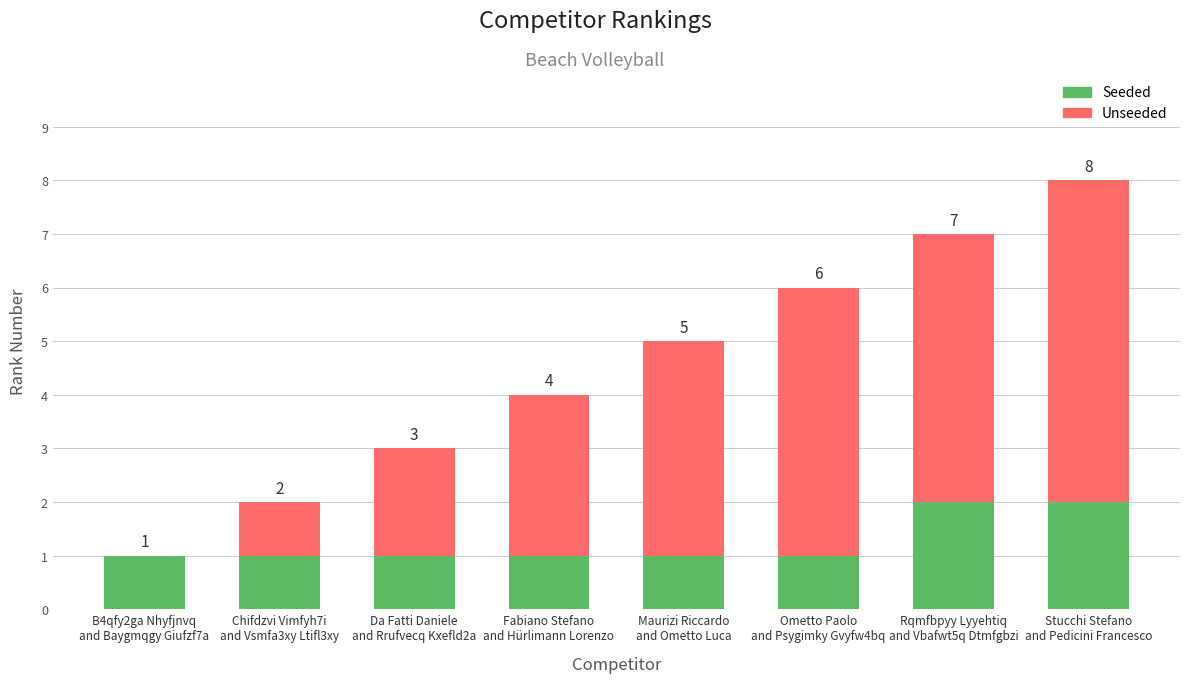

Are the bars horizontal?

No